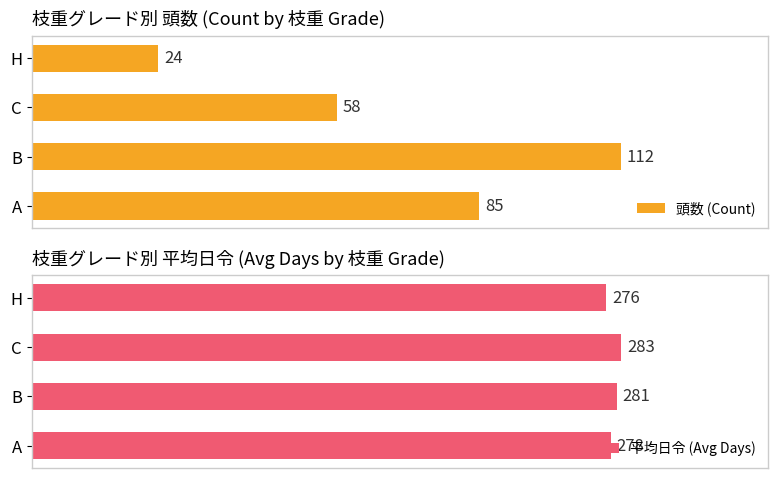

List the labels in order of 頭数 (Count) value, largest first.

B, A, C, H